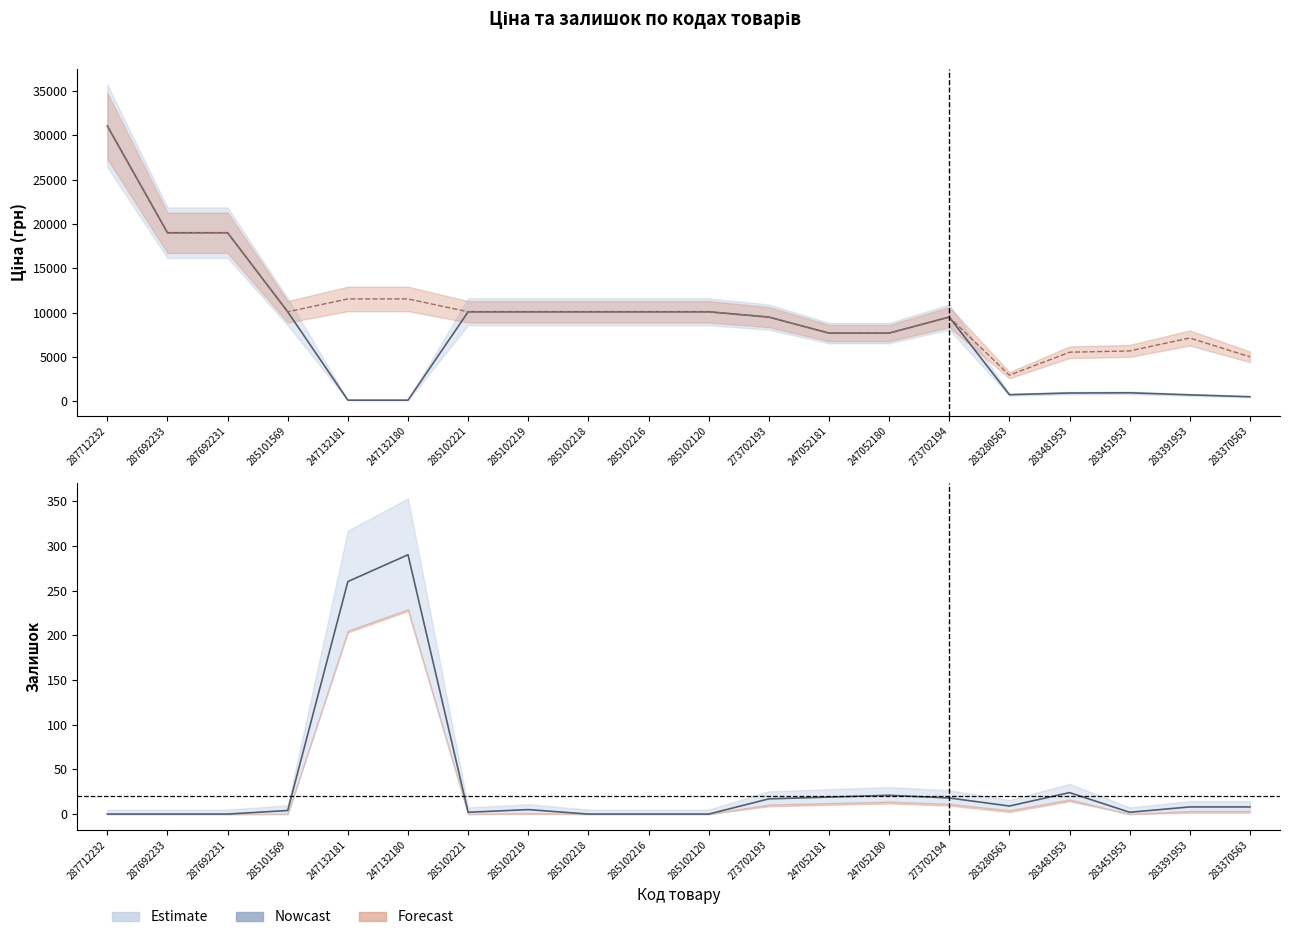

What is the total value across all series at 247132181?

11912.4